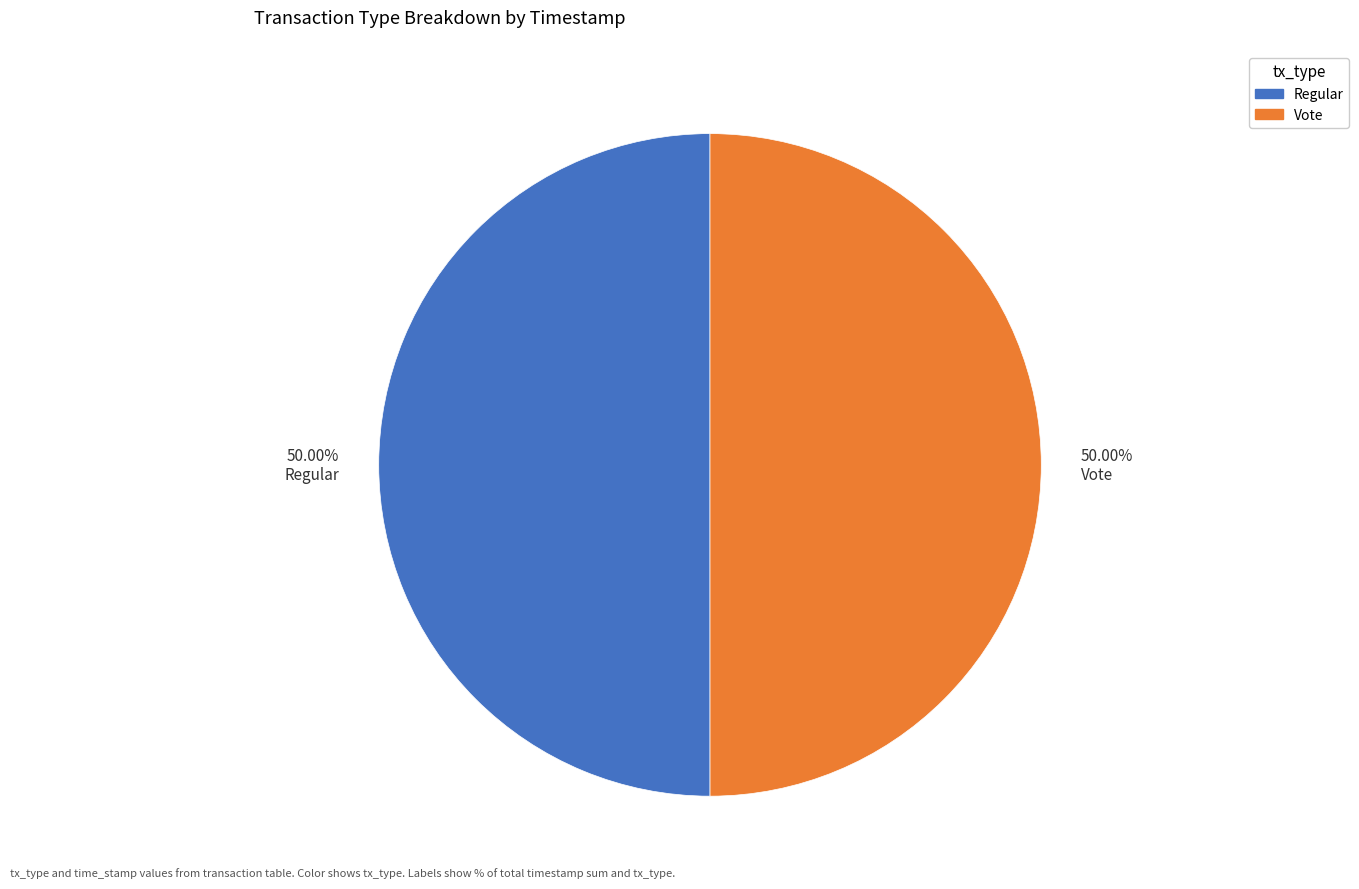

Do 50.00% Vote and 50.00% Regular together represent more than half of the pie?

Yes